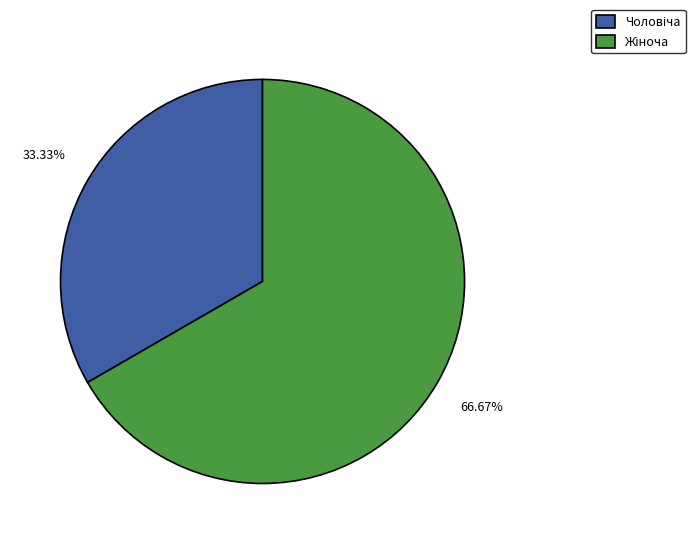

Does any single category account for the majority?

Yes